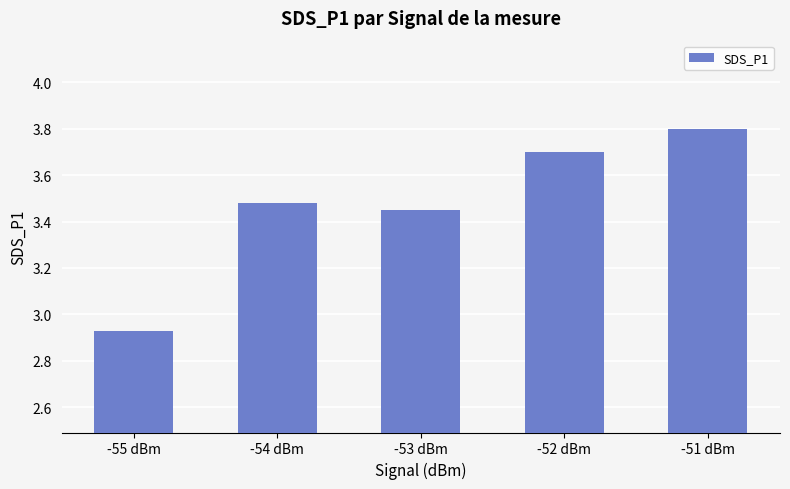

Which has a higher value, -54 dBm or -52 dBm?

-52 dBm